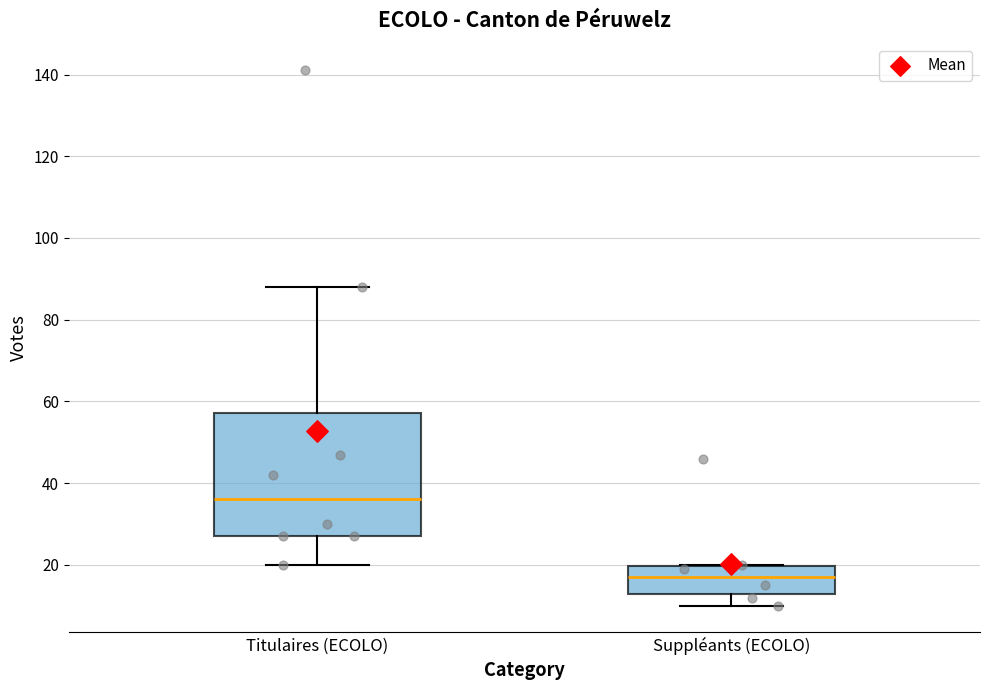

Reading left to right, read every box against the y-axis: the position of its median line, the range the box covers, and the ends of its whiskers. The values are not printed on the chart, so give them approximately, as read against the axis.

Titulaires (ECOLO): median 36, box 28 to 58, whiskers 20 to 88
Suppléants (ECOLO): median 18, box 12 to 20, whiskers 10 to 20